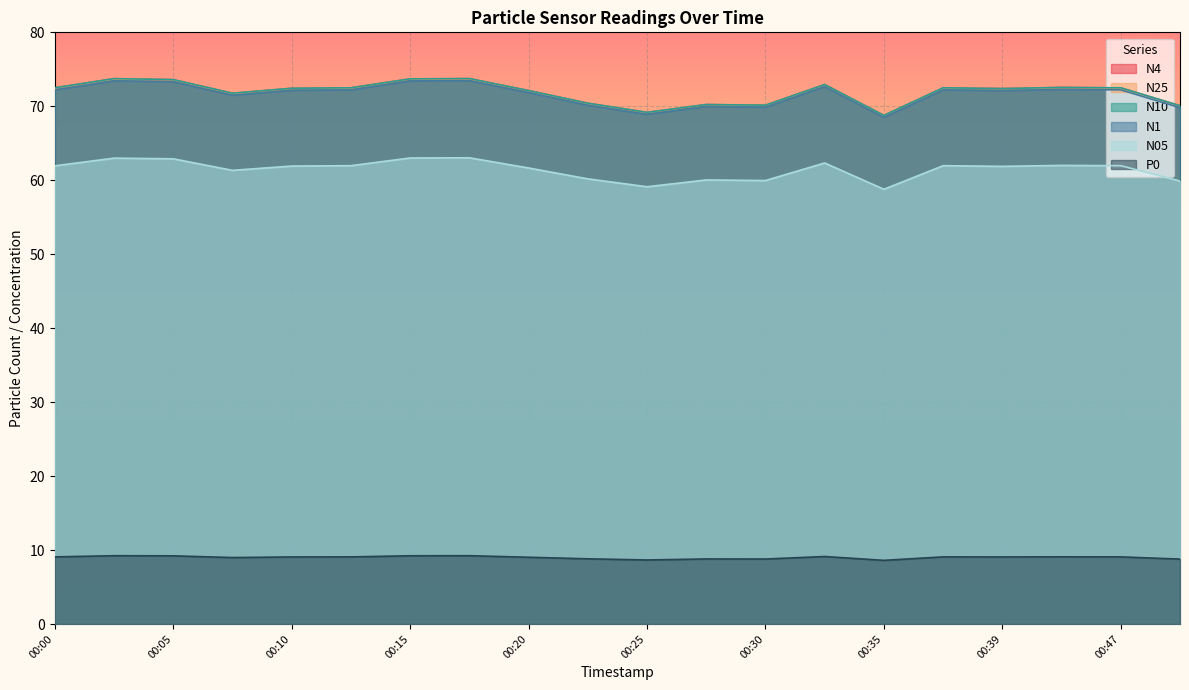

Is the value of N05 at 00:30 greater than the value of P0 at 00:37?

Yes